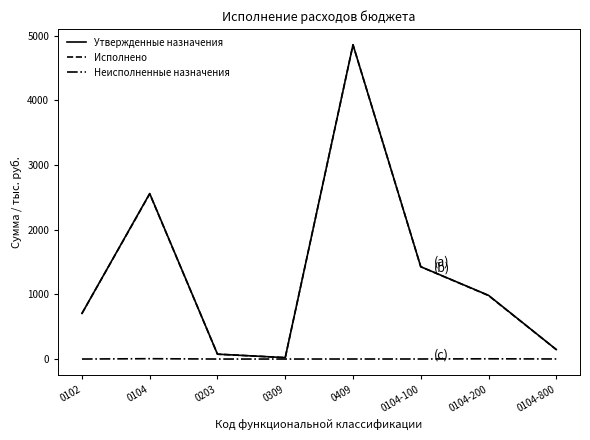

Read the Неисполненные назначения value at 0104.

5375.7